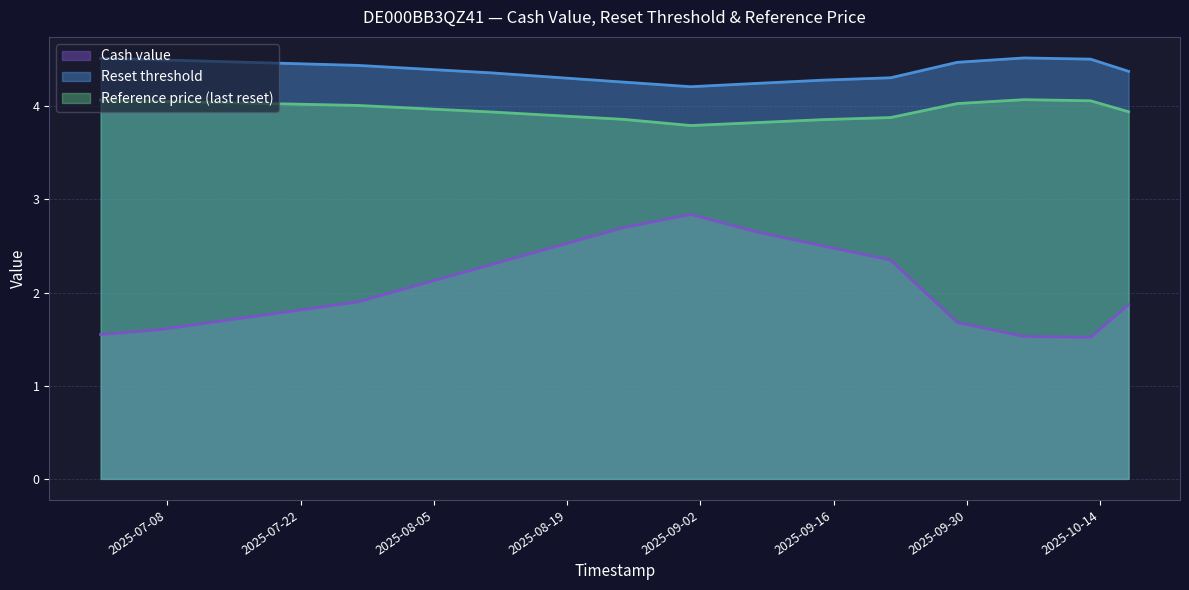

How many series are shown in this chart?

3